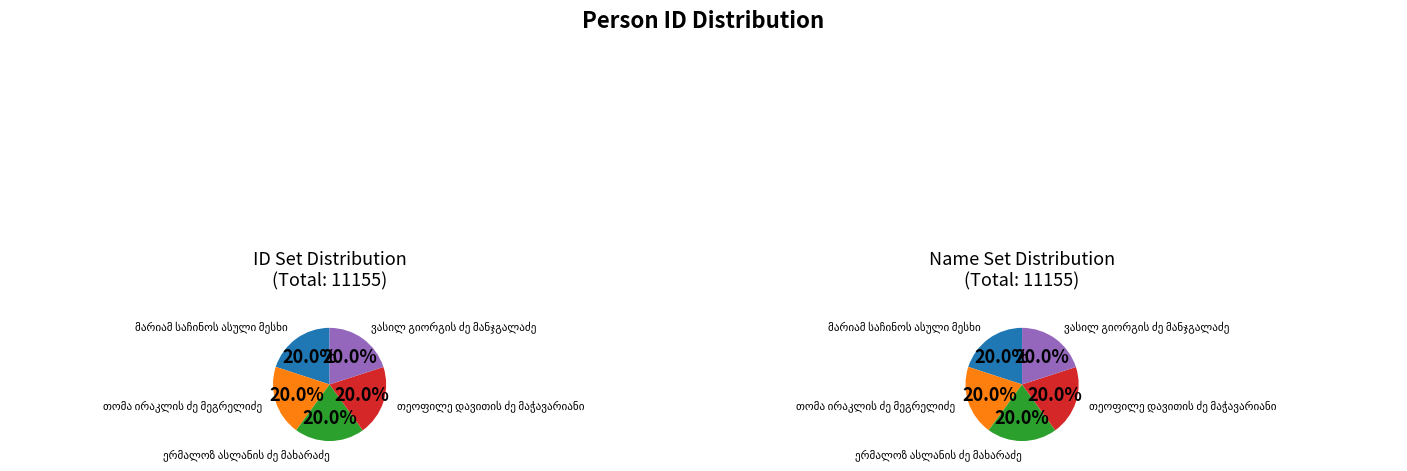

The მარიამ საჩინოს ასული მესხი slice represents 8% of the pie. True or false?

False